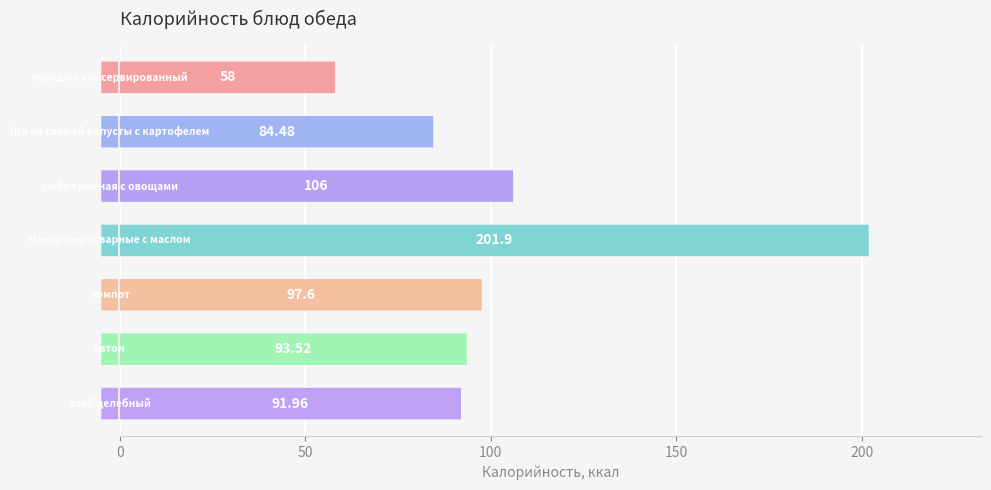

The chart shows a value of 131.7 at 200. True or false?

False